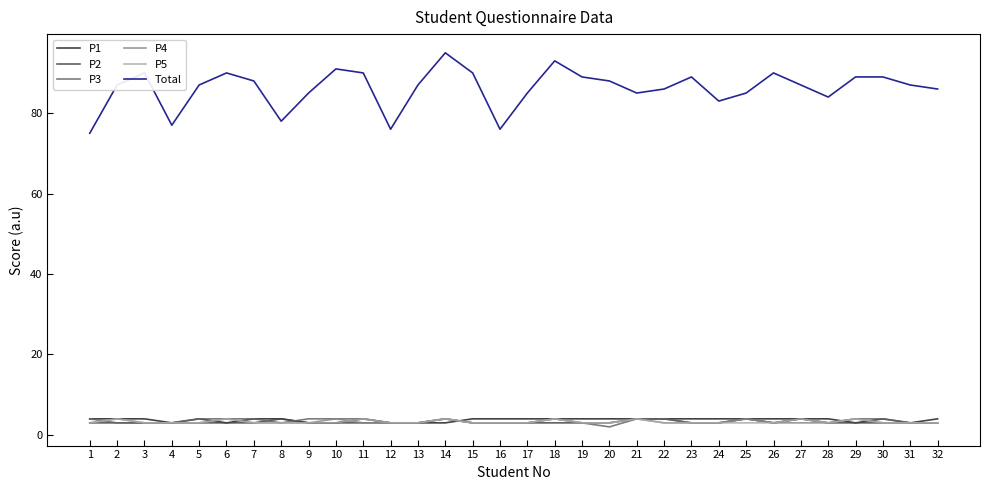

Does the chart display data point markers on the line(s)?

No